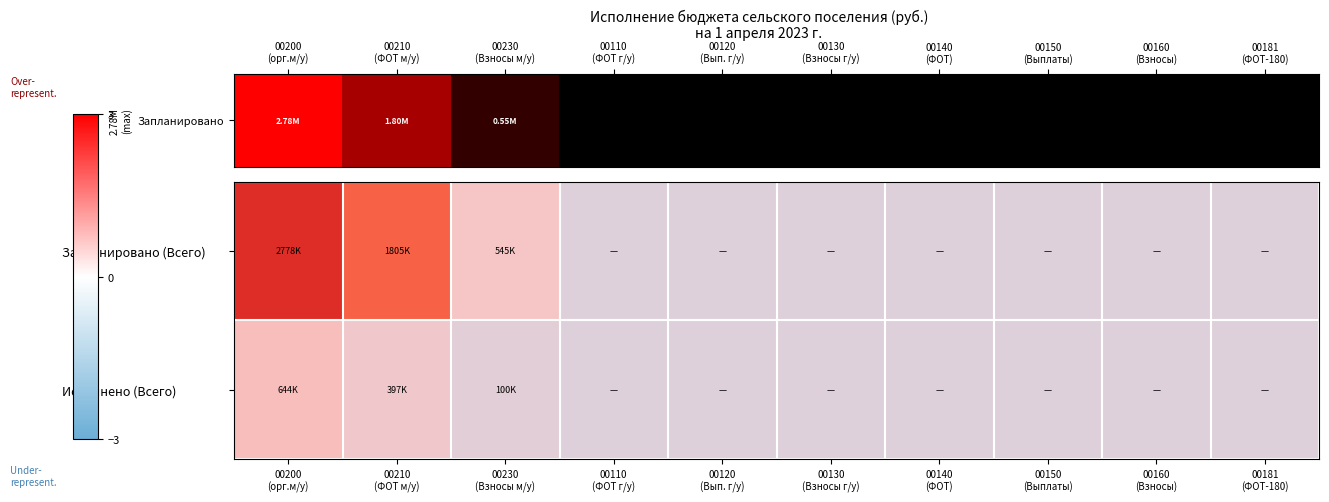

Which label corresponds to the smallest value in the chart?

00110
(ФОТ г/у)